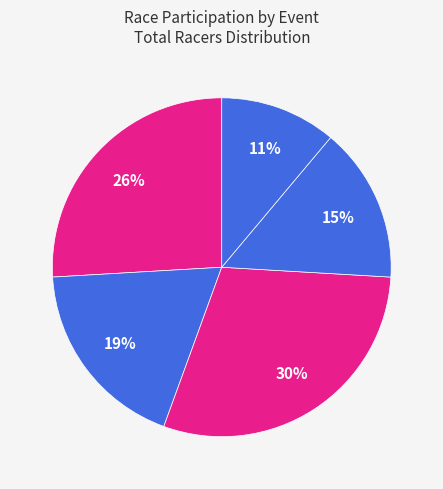

Which category has the smallest portion of the pie?

Cannonball Cyclocross